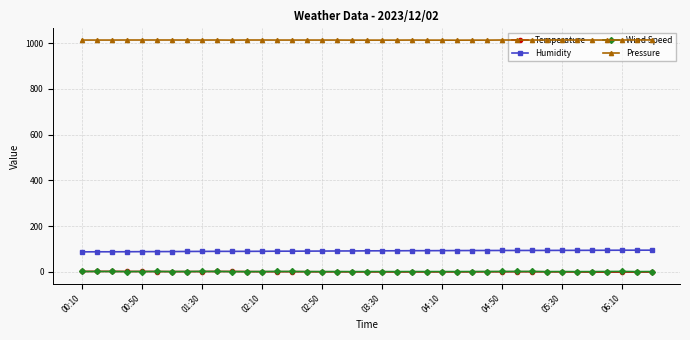

What is the greatest value displayed?

1013.8